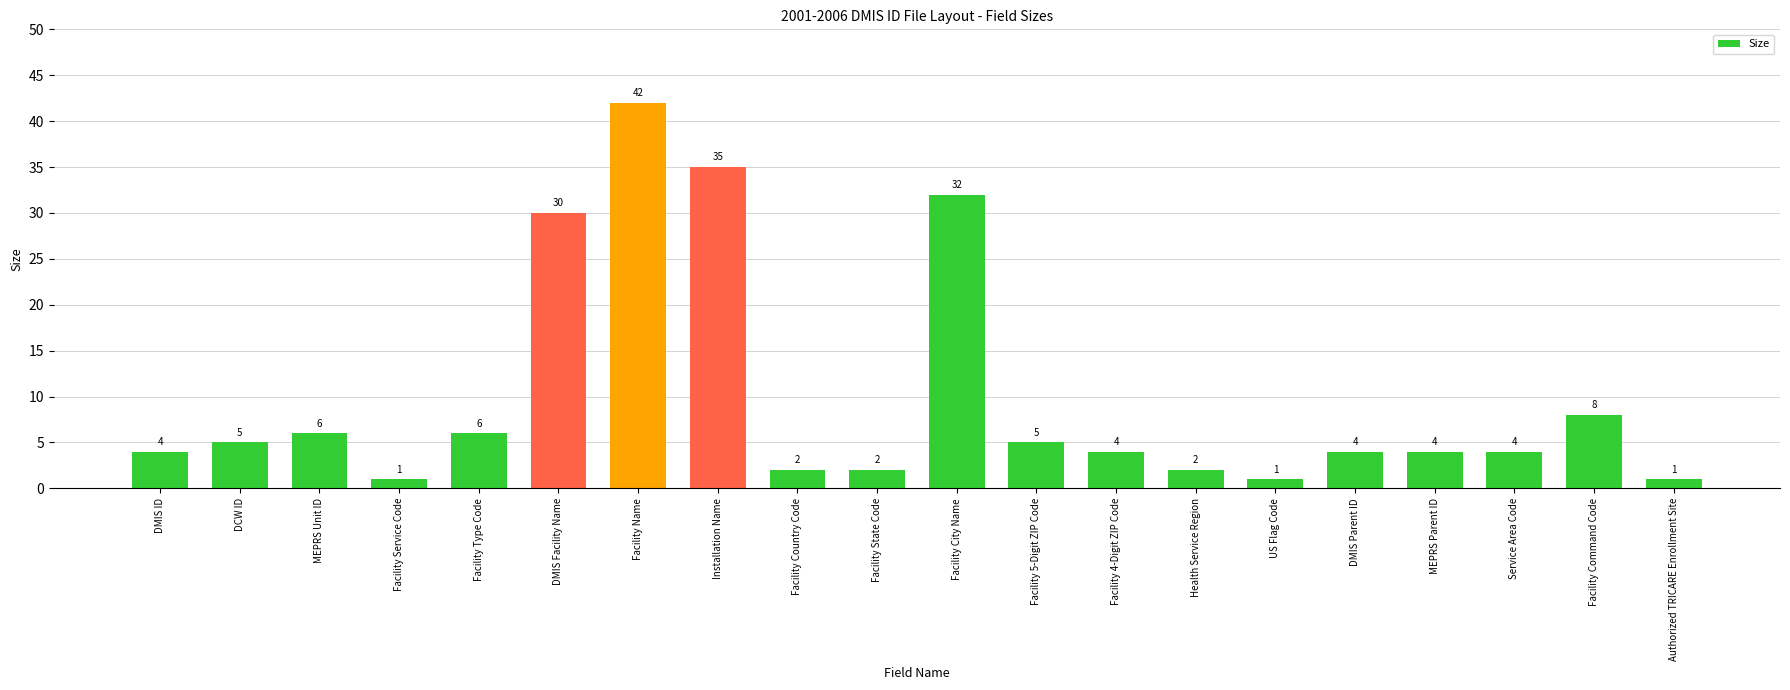

At which category does the chart reach its peak across all series?

Facility Name